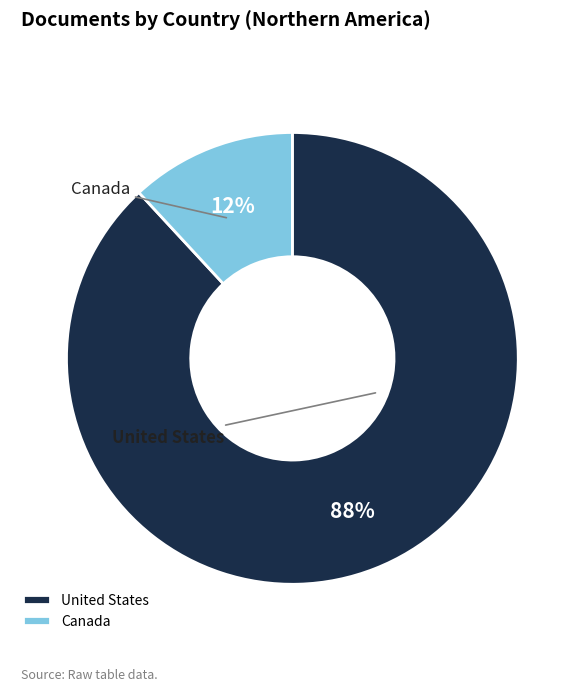

To the nearest percent, what percentage of the pie is United States?

88%